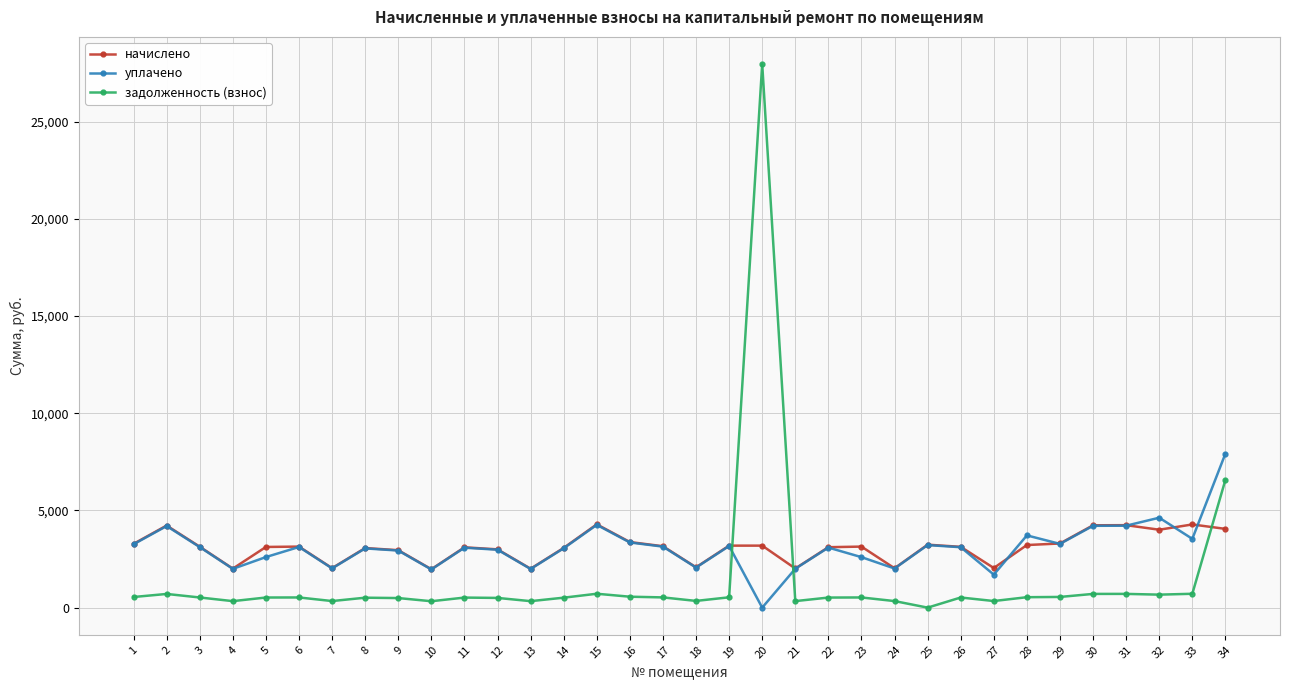

How many times do начислено and задолженность (взнос) cross each other?

3